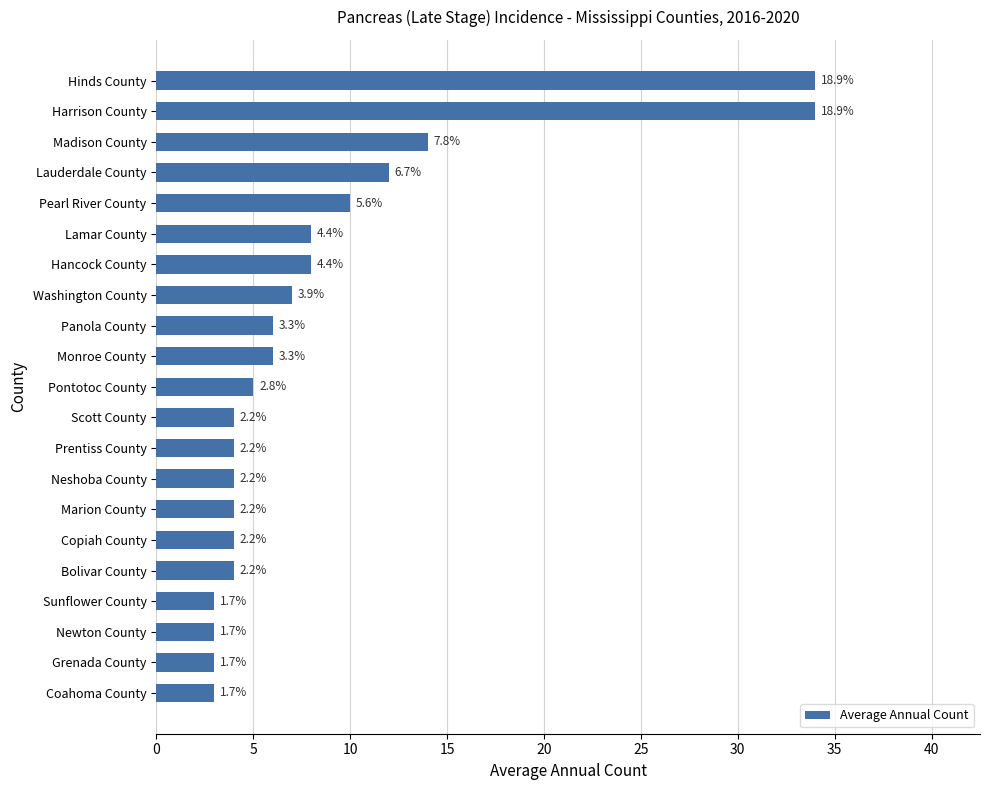

Are the bars horizontal?

Yes